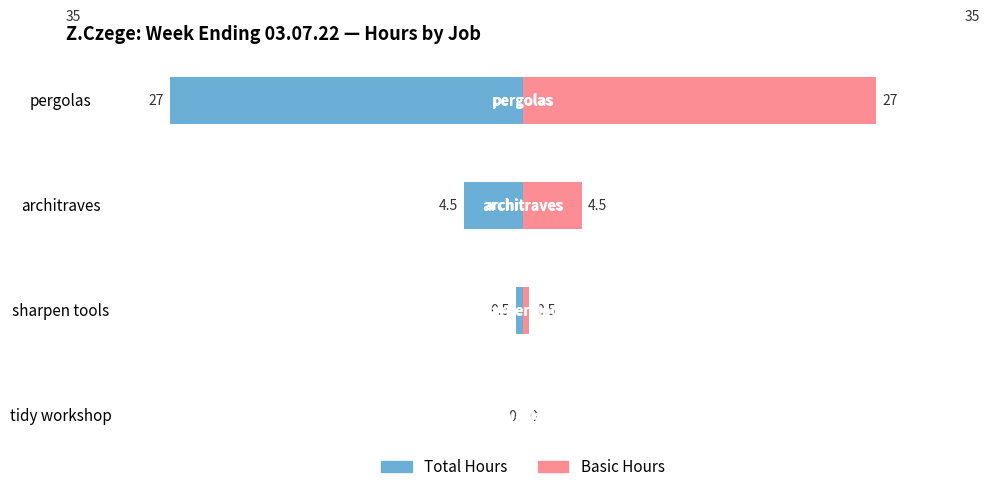

Which has a higher value, sharpen tools or pergolas?

sharpen tools